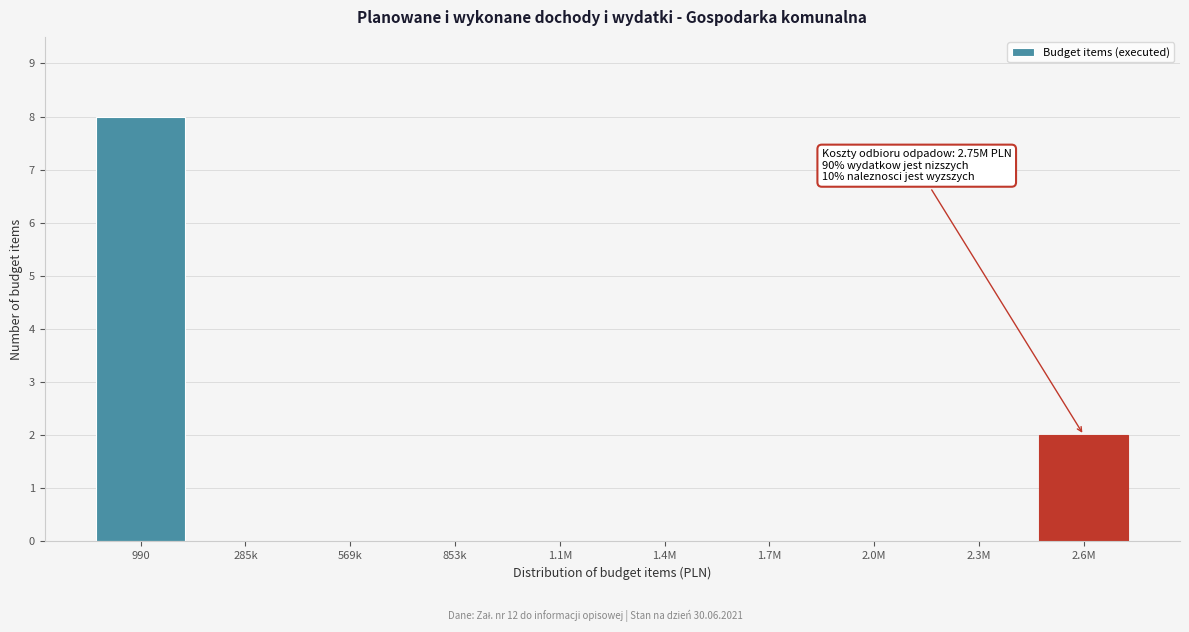

Reading left to right, extract all data points from this chart.

990=8	285k=0	569k=0	853k=0	1.1M=0	1.4M=0	1.7M=0	2.0M=0	2.3M=0	2.6M=2